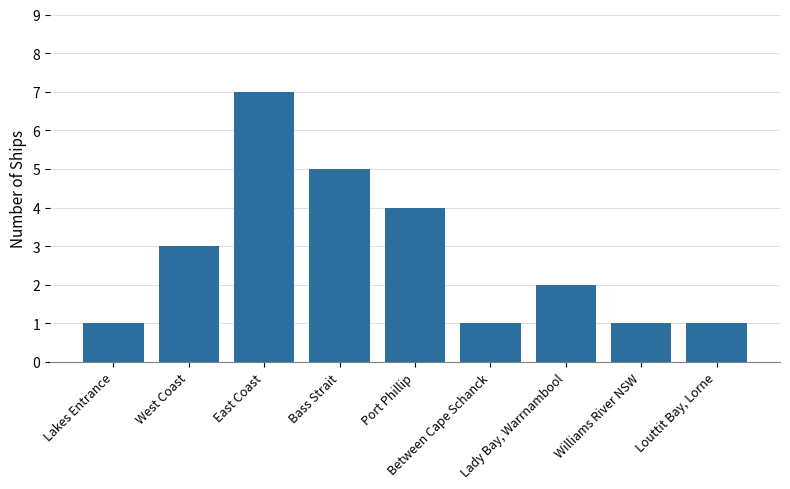

What is the sum of the values at Williams River NSW and Bass Strait?

6